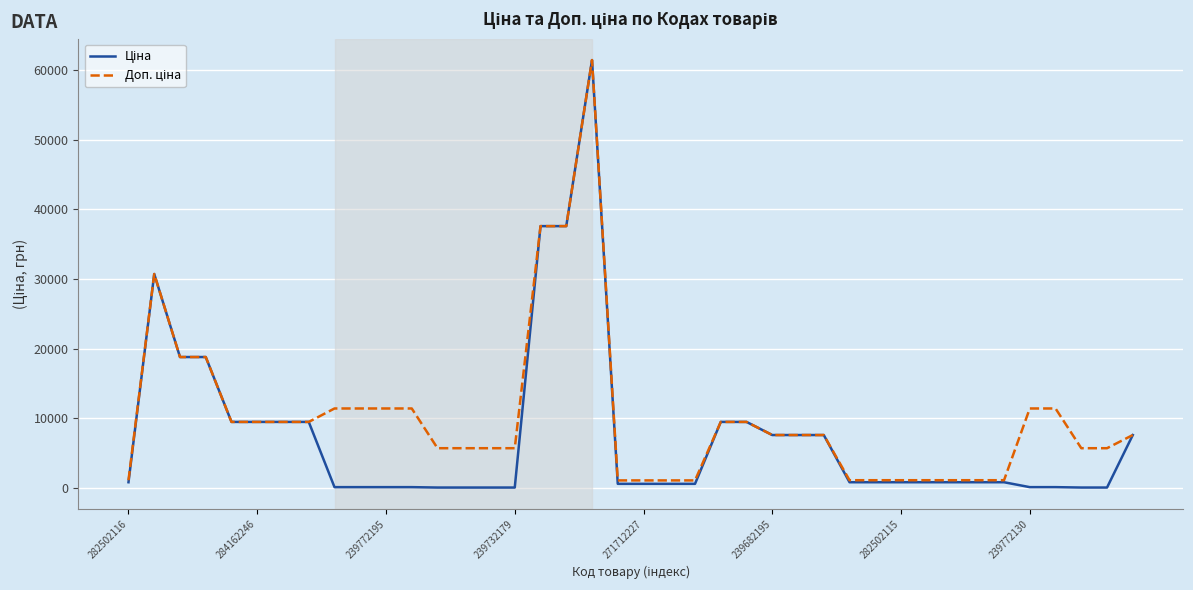

List the series in order of their overall mean, lowest first.

Ціна, Доп. ціна